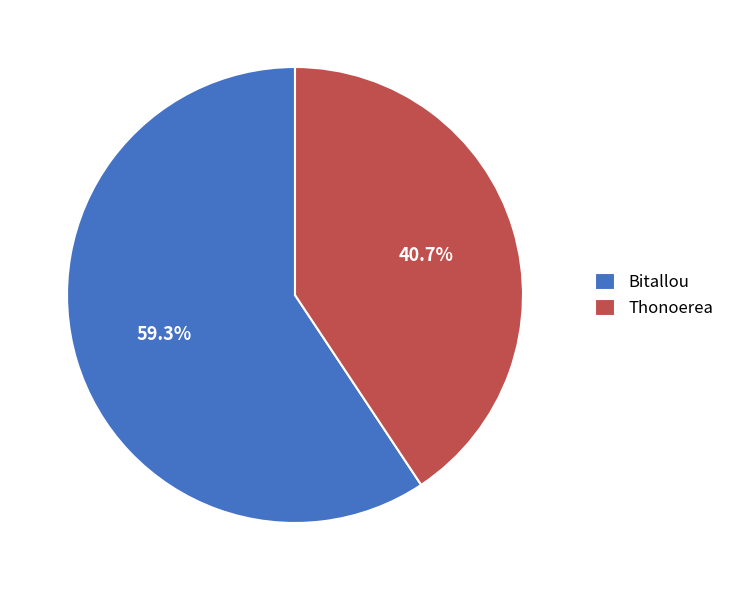

Approximately how many times larger is the value at Bitallou compared to Thonoerea?

1.5